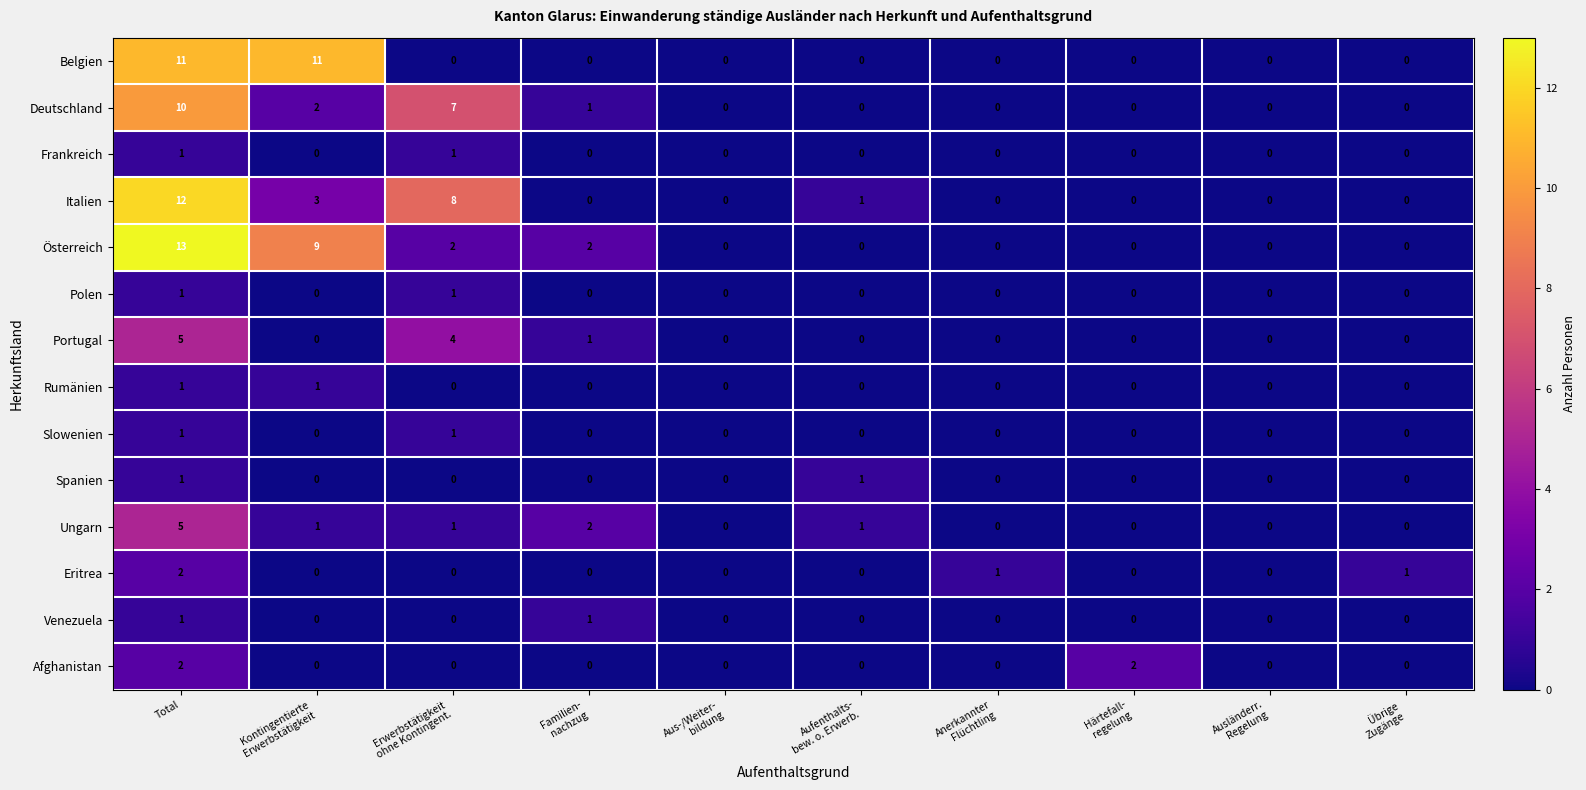

At which category is the sum across all series the highest?

Total